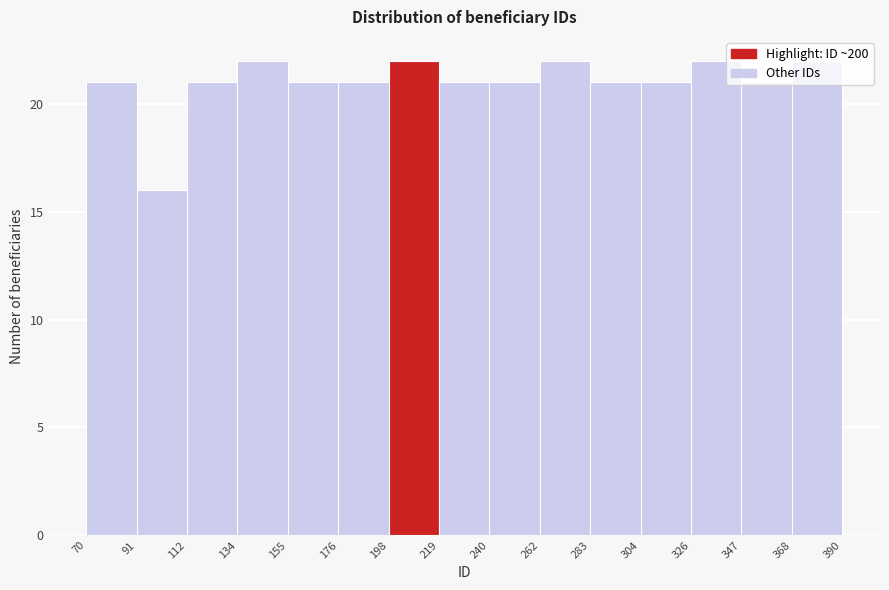

Reading left to right, transcribe this chart: for each bar, give the range it covers on the x-axis and its height. The values are not printed on the chart, so give them approximately, as read against the axis.

70 to 91: 21
91 to 112: 16
112 to 134: 21
134 to 155: 22
155 to 176: 21
176 to 198: 21
198 to 219: 22
219 to 240: 21
240 to 262: 21
262 to 283: 22
283 to 304: 21
304 to 326: 21
326 to 347: 22
347 to 368: 21
368 to 390: 22